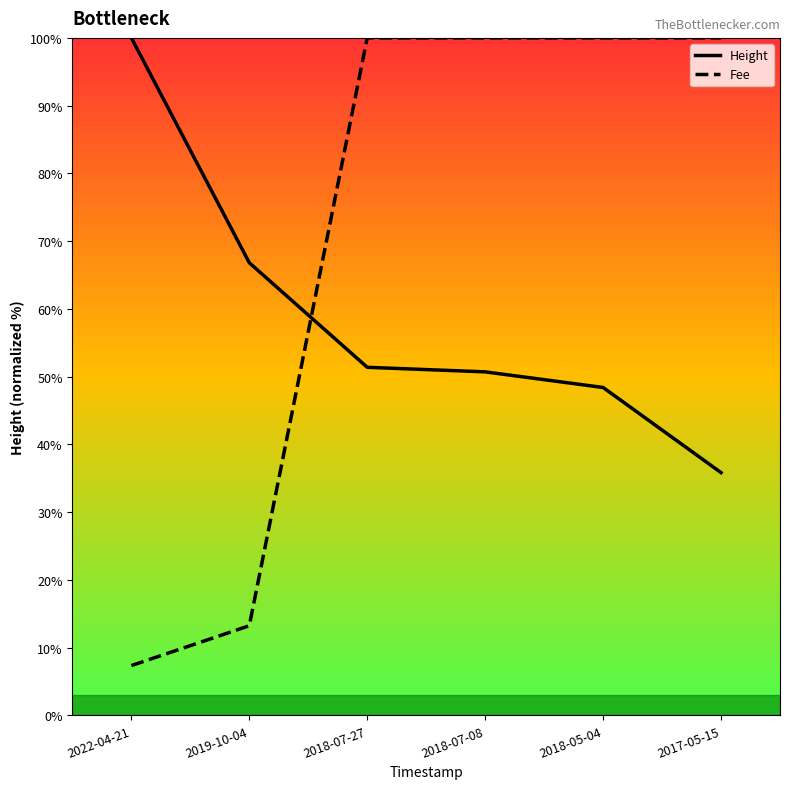

What is the minimum value for Fee?

7.3